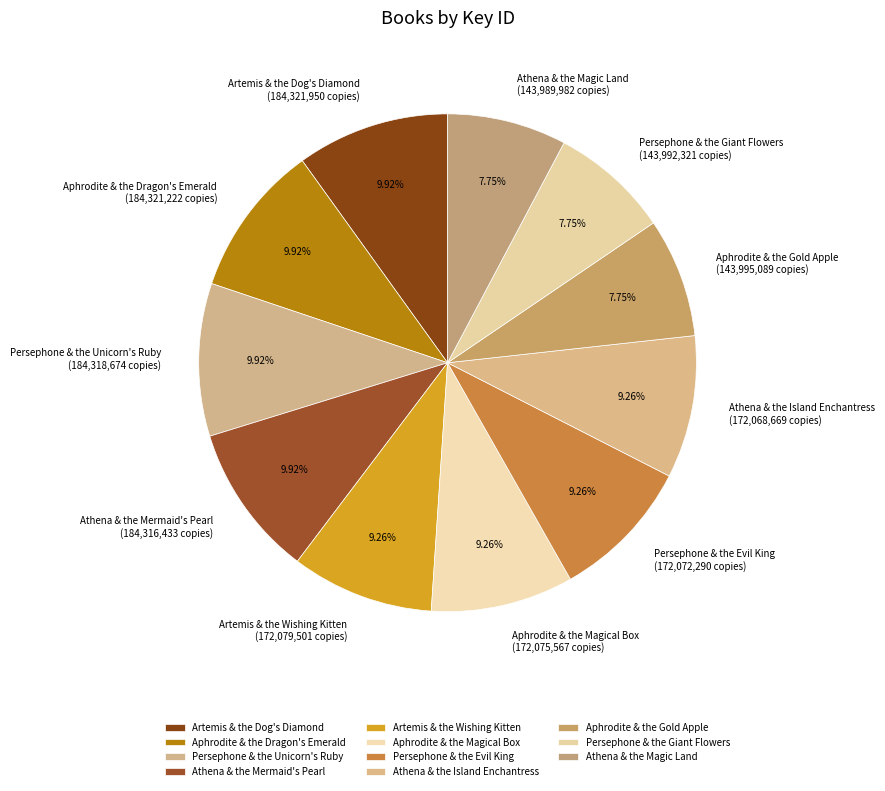

Do Aphrodite & the Gold Apple and Persephone & the Giant Flowers together represent more than half of the pie?

No